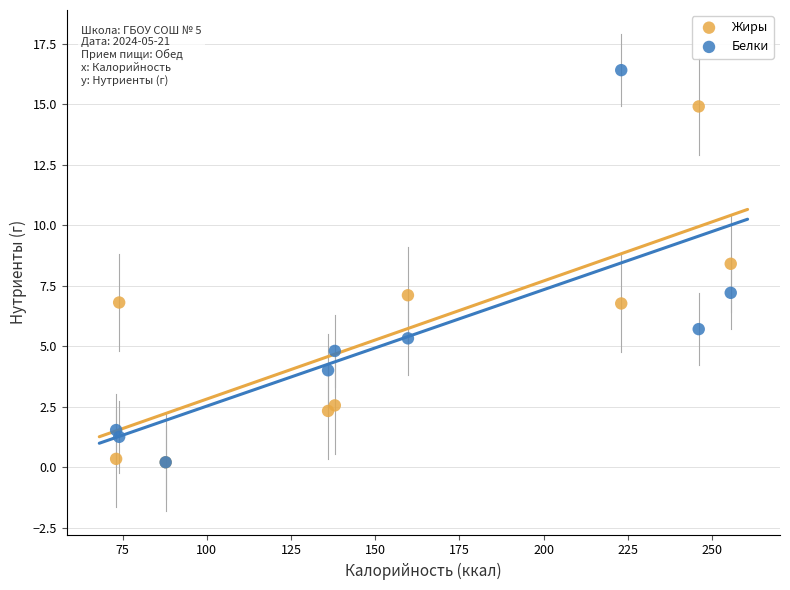

What are all the series names shown in the legend?

Жиры, Белки